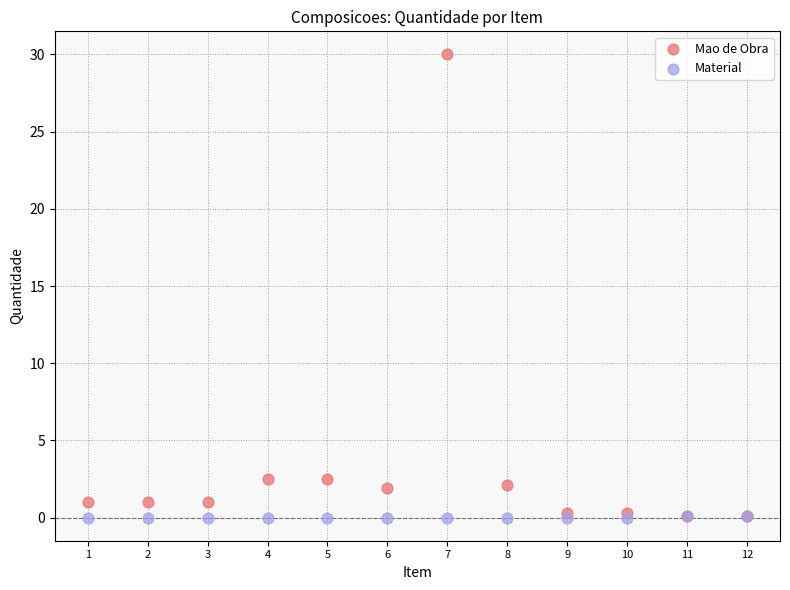

Which series contains the highest Y value?

Mao de Obra